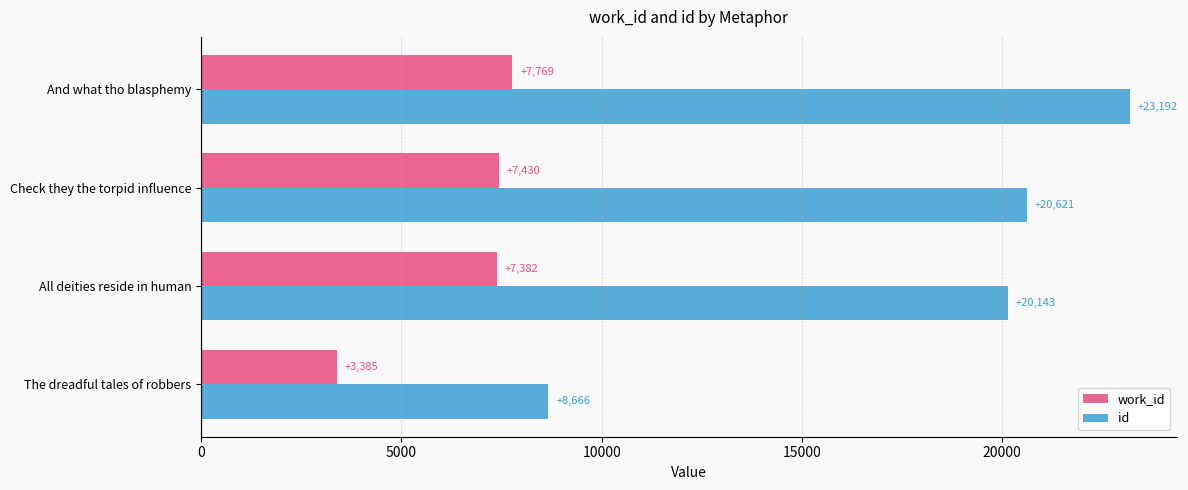

What is the difference between the second highest and minimum values in the id series?

11955